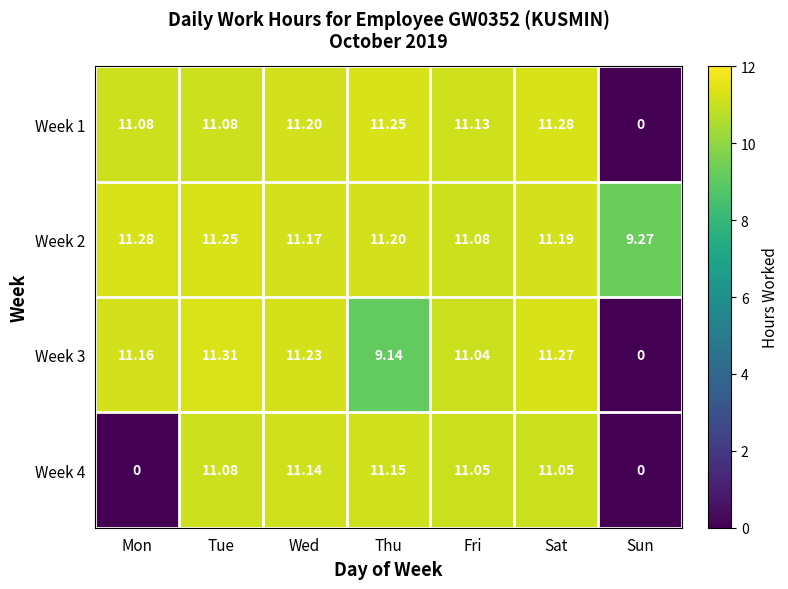

At which label does Week 4 reach its peak?

Thu